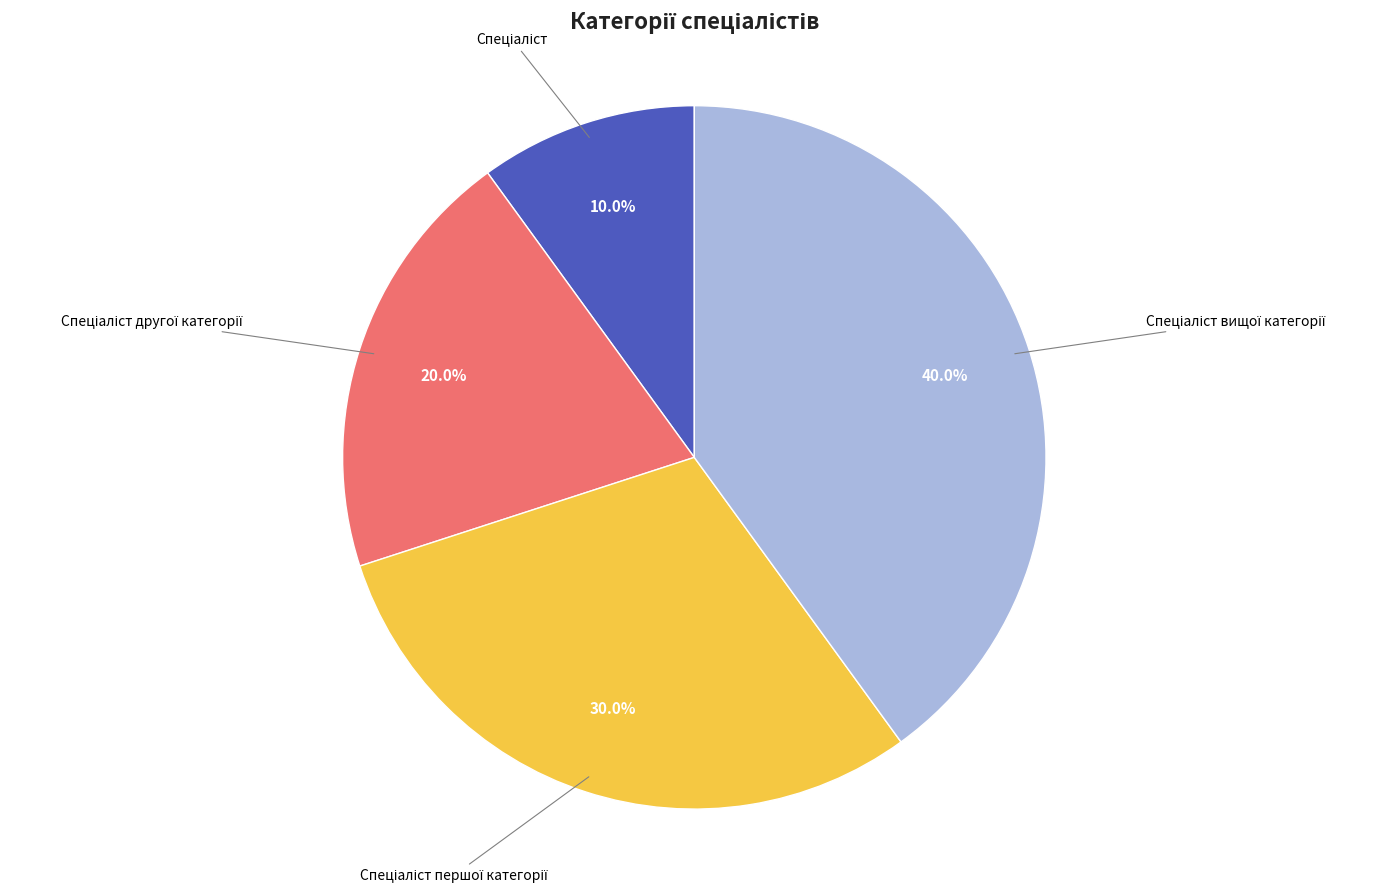

Is there any slice that represents more than half of the pie?

No